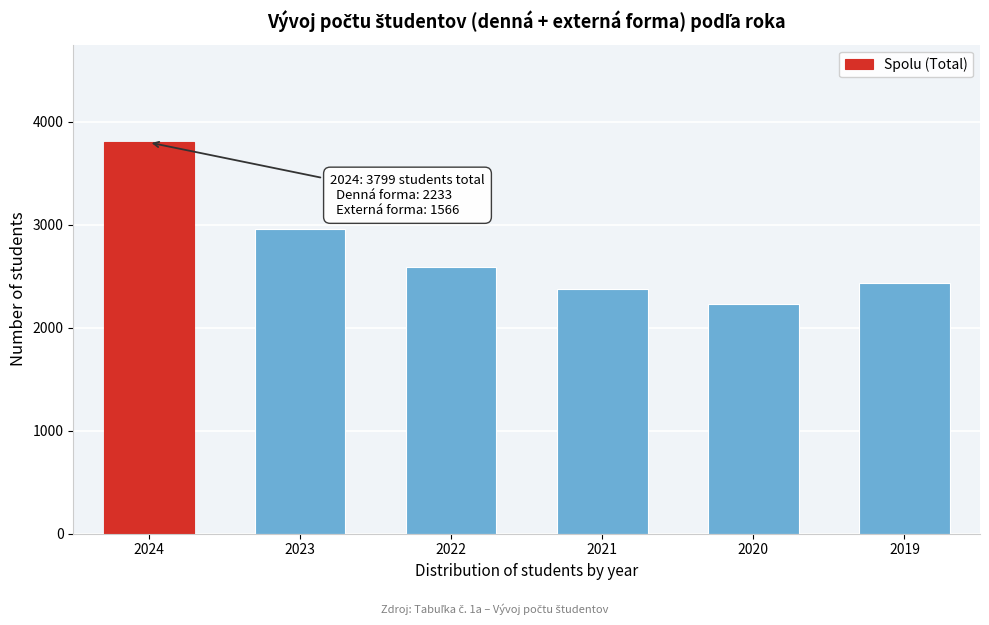

Reading right to left, list all the values displayed in this chart.

2439	2228	2379	2585	2959	3799